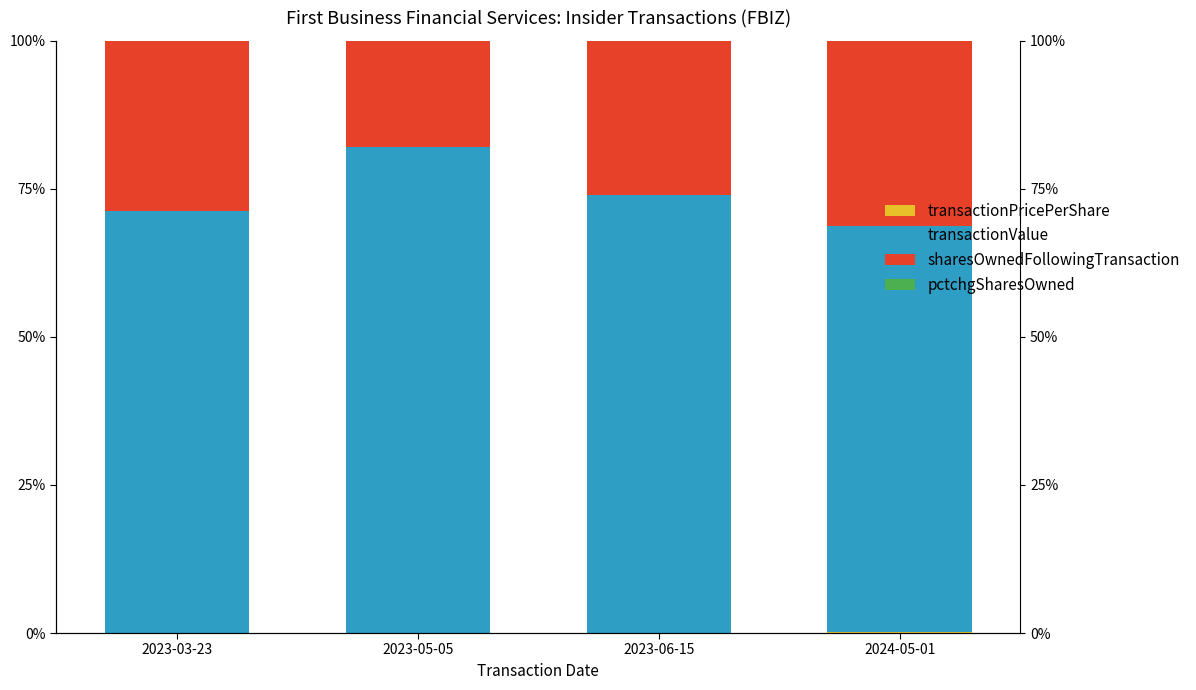

Count the number of data series in this chart.

4